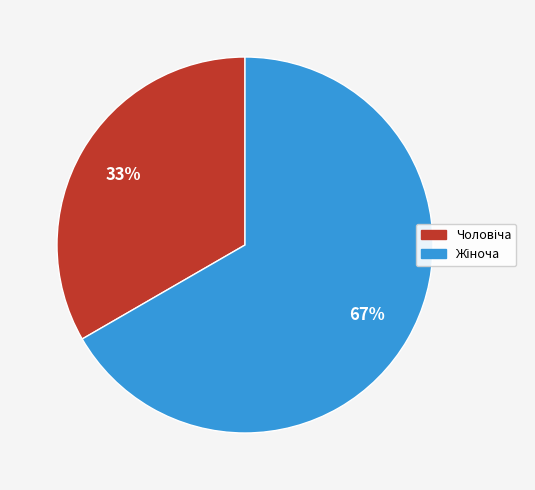

Is there a majority slice in this chart?

Yes